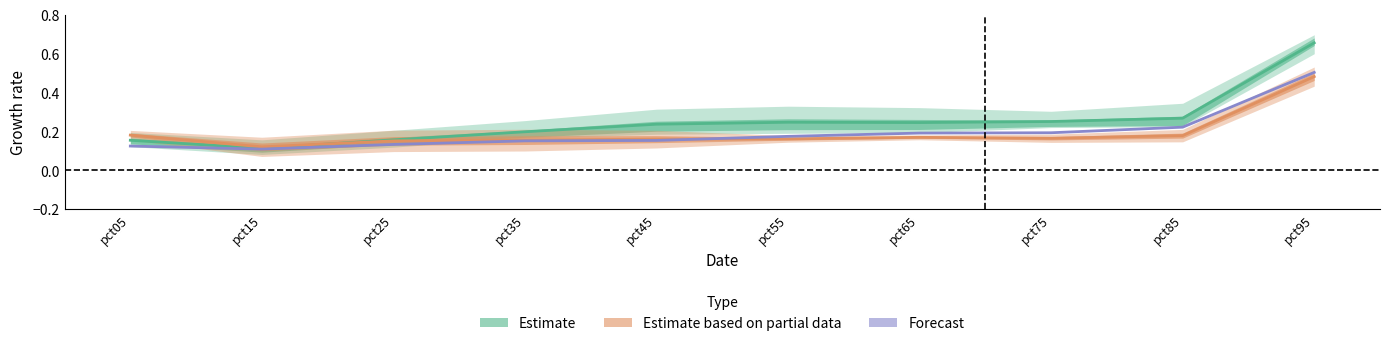

What is the sum of the Feb values at pct05 and pct25?

0.3